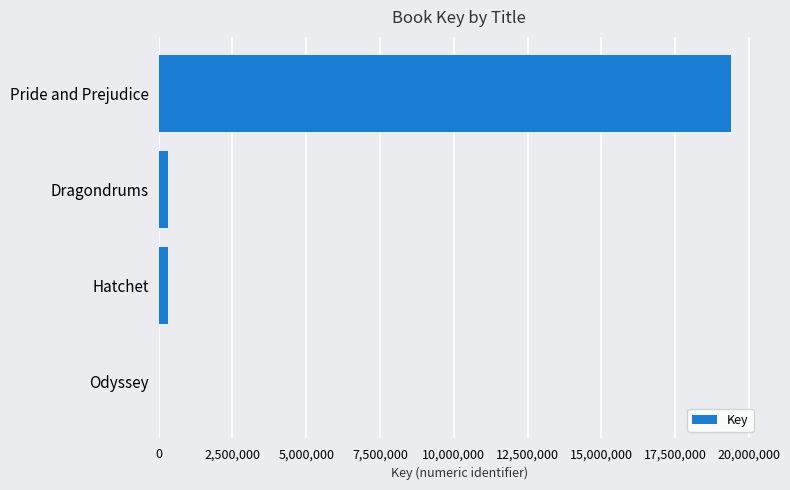

What is the greatest value displayed?

19406812